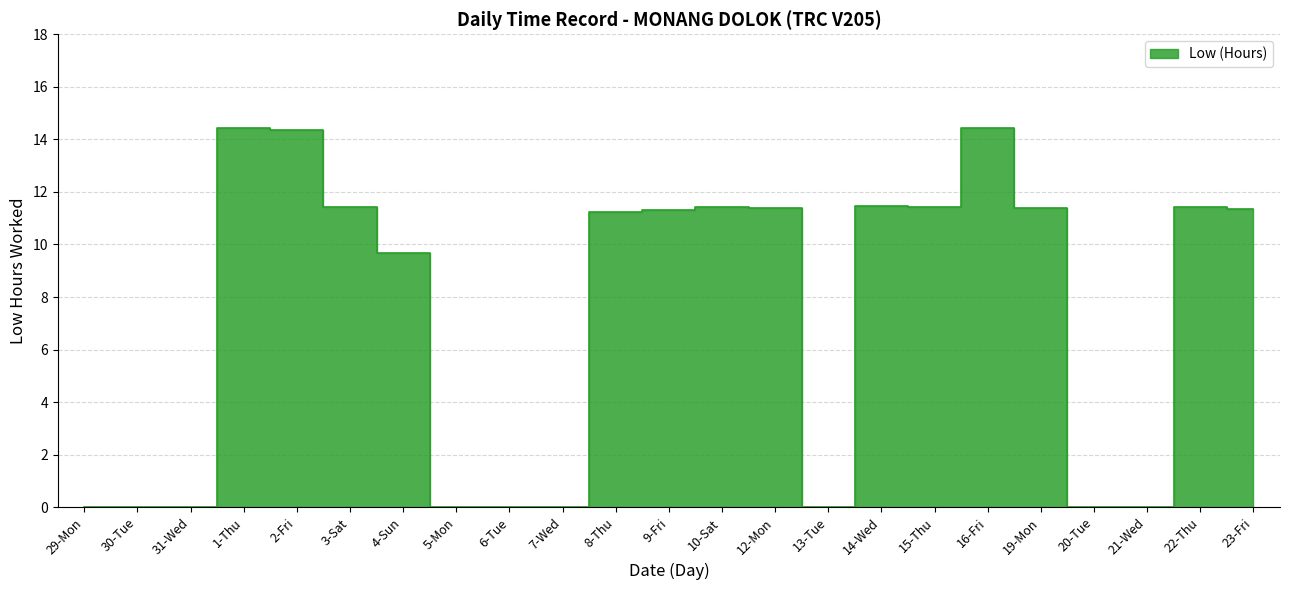

What is the label of the 17th point from the left?

15-Thu